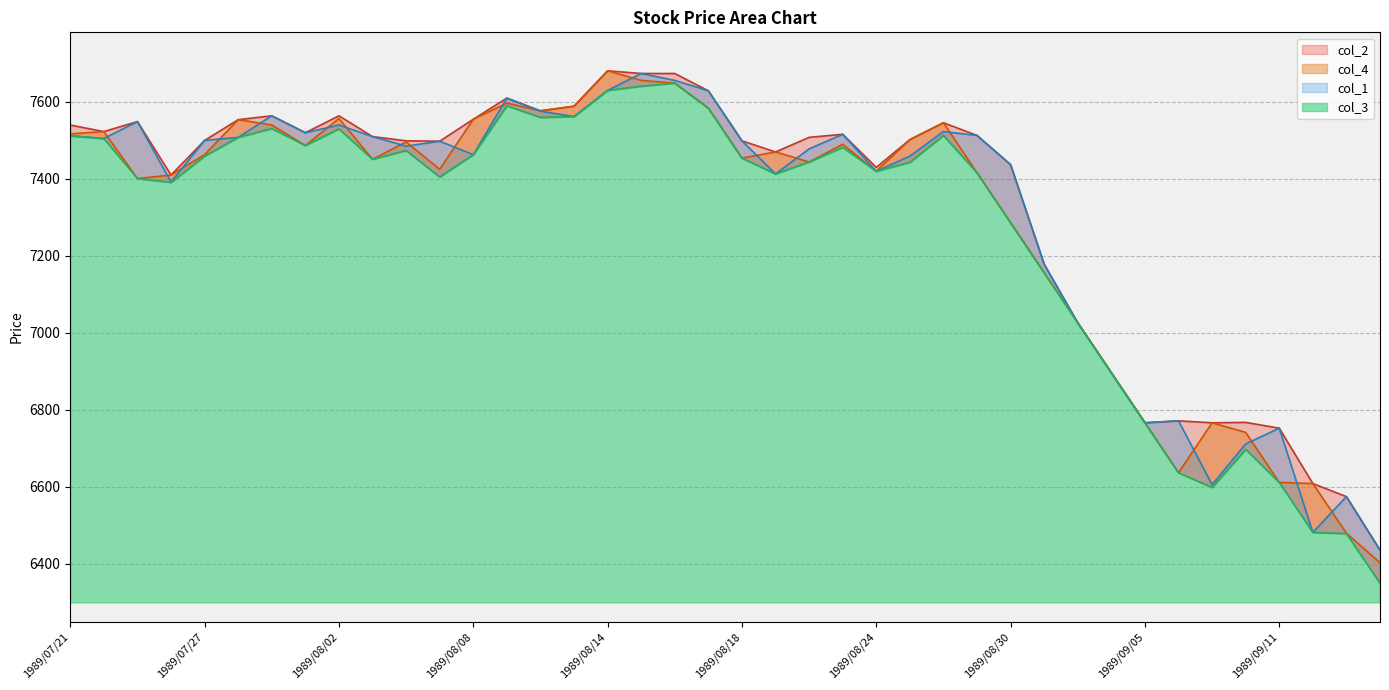

Reading left to right, list all the values displayed in this chart.

col_1: 7512	7505	7549	7392	7500	7508	7564	7520	7540	7510	7485	7498	7463	7610	7576	7562	7630	7674	7656	7629	7499	7413	7478	7516	7420	7459	7523	7513	7437	7178	7026	6896	6766	6771	6605	6711	6752	6481	6574	6435
col_2: 7540	7523	7549	7410	7500	7554	7564	7520	7564	7510	7499	7498	7555	7610	7577	7589	7681	7674	7674	7629	7499	7470	7508	7516	7430	7502	7546	7513	7437	7178	7026	6896	6766	6771	6766	6767	6752	6608	6574	6435
col_3: 7512	7505	7401	7391	7459	7508	7531	7487	7530	7451	7474	7405	7463	7590	7560	7562	7630	7641	7649	7584	7454	7413	7444	7482	7420	7443	7513	7416	7286	7156	7026	6896	6766	6636	6598	6697	6611	6481	6478	6349
col_4: 7517	7523	7401	7410	7463	7554	7540	7487	7557	7451	7496	7425	7555	7597	7577	7589	7681	7656	7649	7584	7454	7470	7444	7490	7420	7502	7546	7416	7286	7156	7026	6896	6766	6636	6766	6741	6611	6608	6479	6402